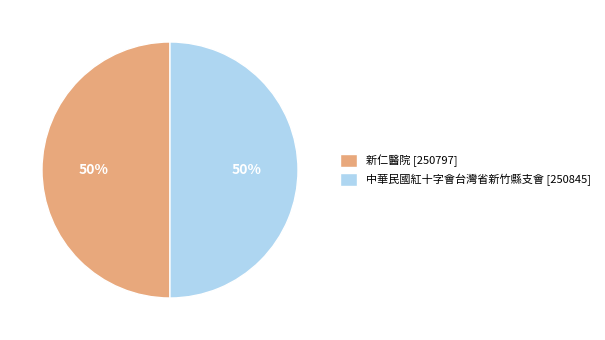

To the nearest percent, what percentage of the pie is 新仁醫院?

50%